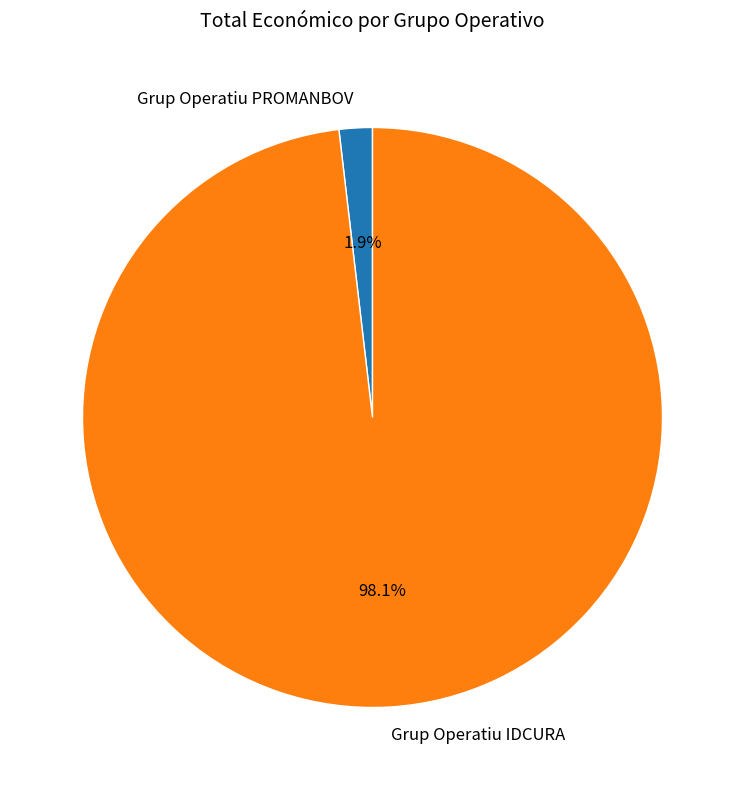

To the nearest percent, what portion does Grup Operatiu IDCURA represent?

98%